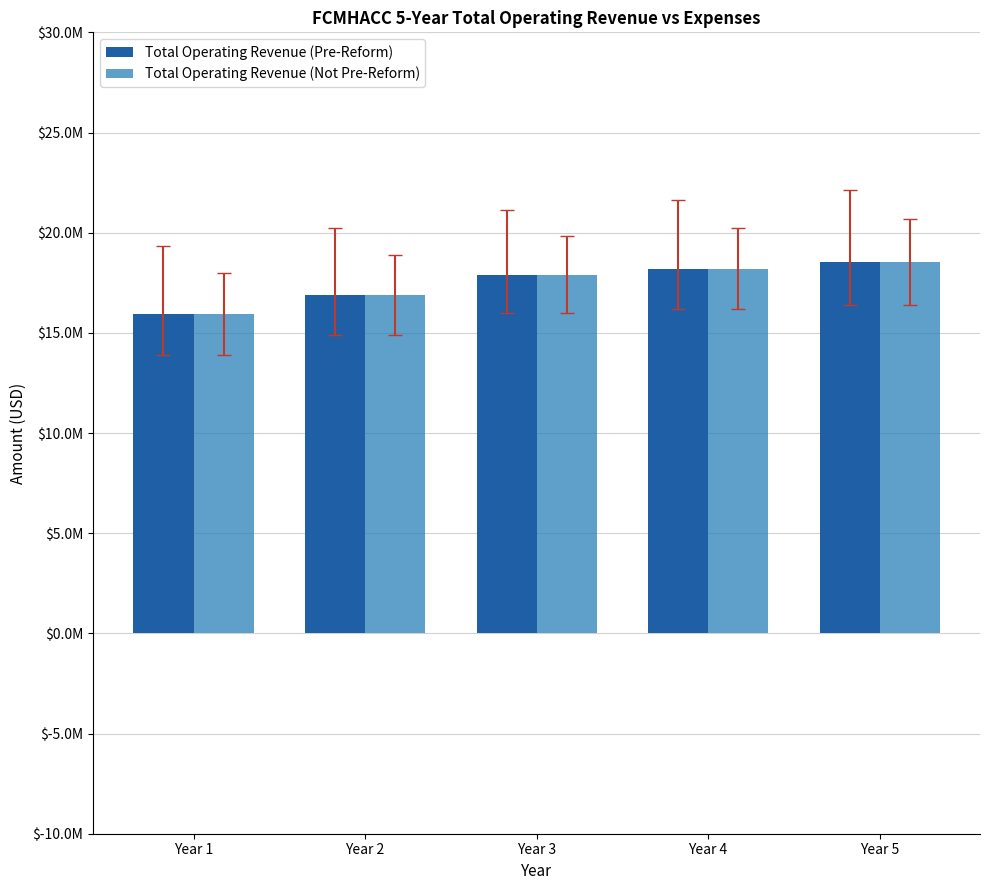

At which category is the sum across all series the highest?

Year 5